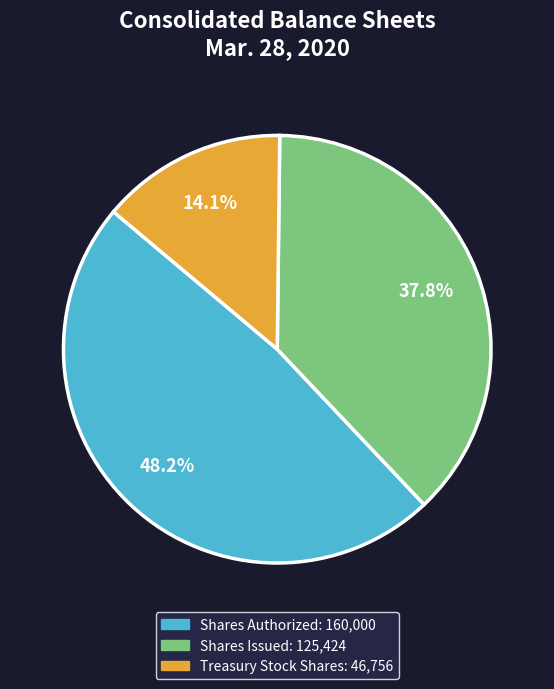

Is there a majority slice in this chart?

No